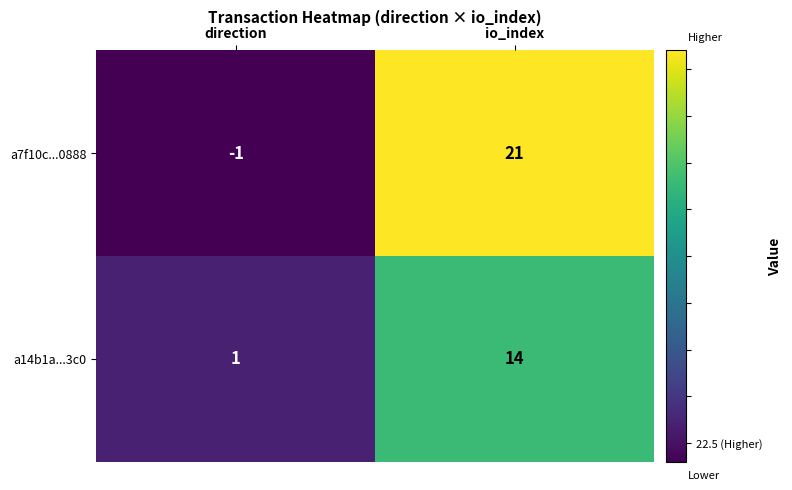

Between direction and io_index, which series saw the biggest shift?

a7f10c...0888